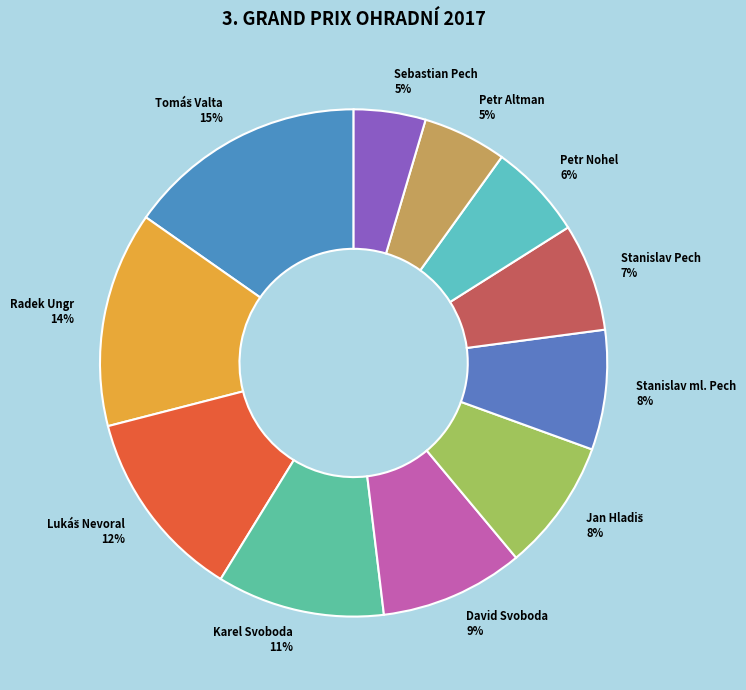

Is the sum of Petr Nohel and David Svoboda greater than half?

No